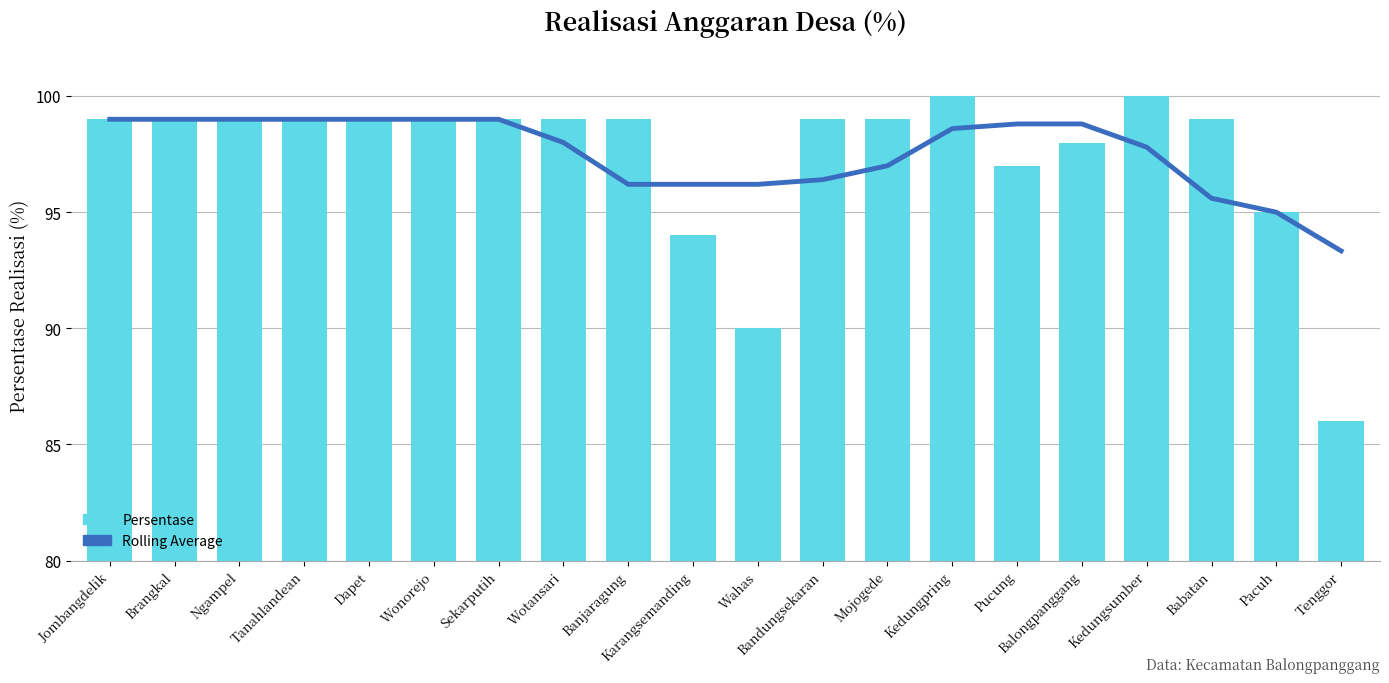

What is the value of the Persentase bar at the 2nd from the left?

99.0